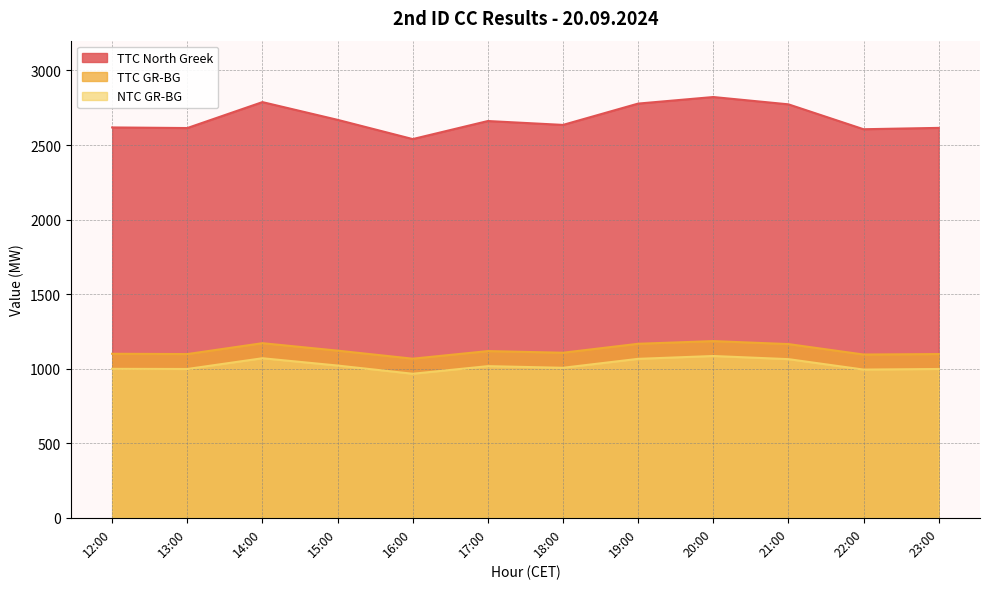

What is the sum of the NTC GR-BG values at 19:00 and 23:00?

2064